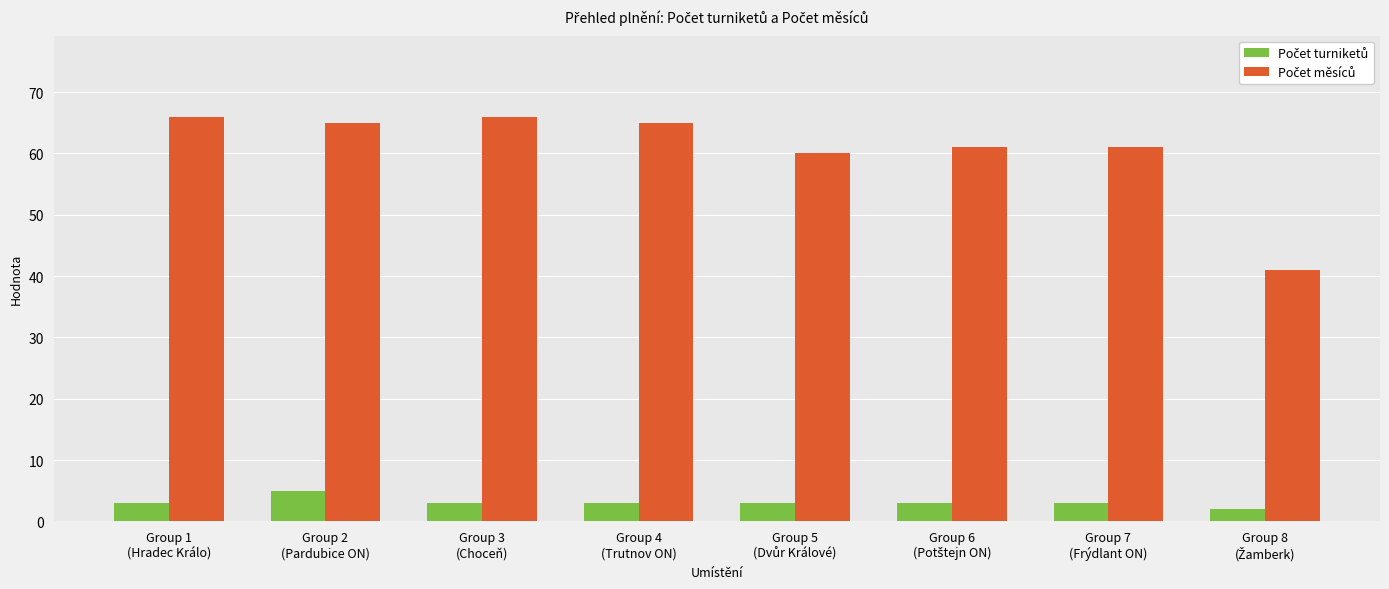

At how many categories does at least one series exceed 63?

4